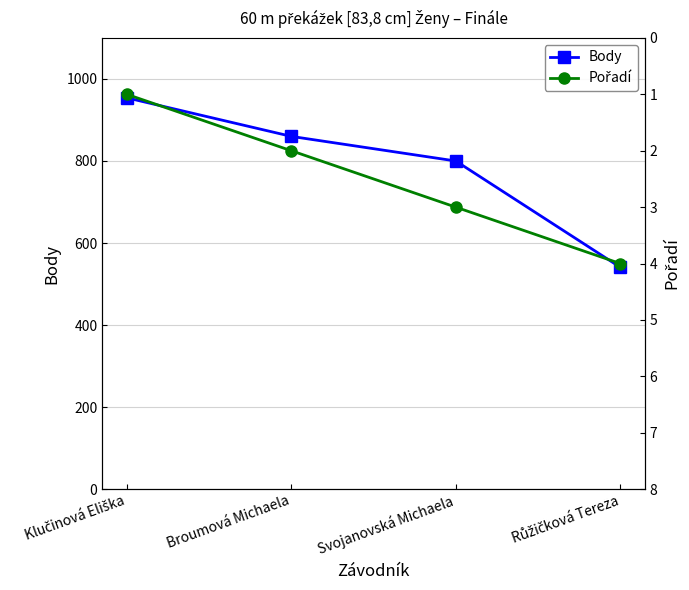

At which category does the chart reach its minimum across all series?

Klučinová Eliška